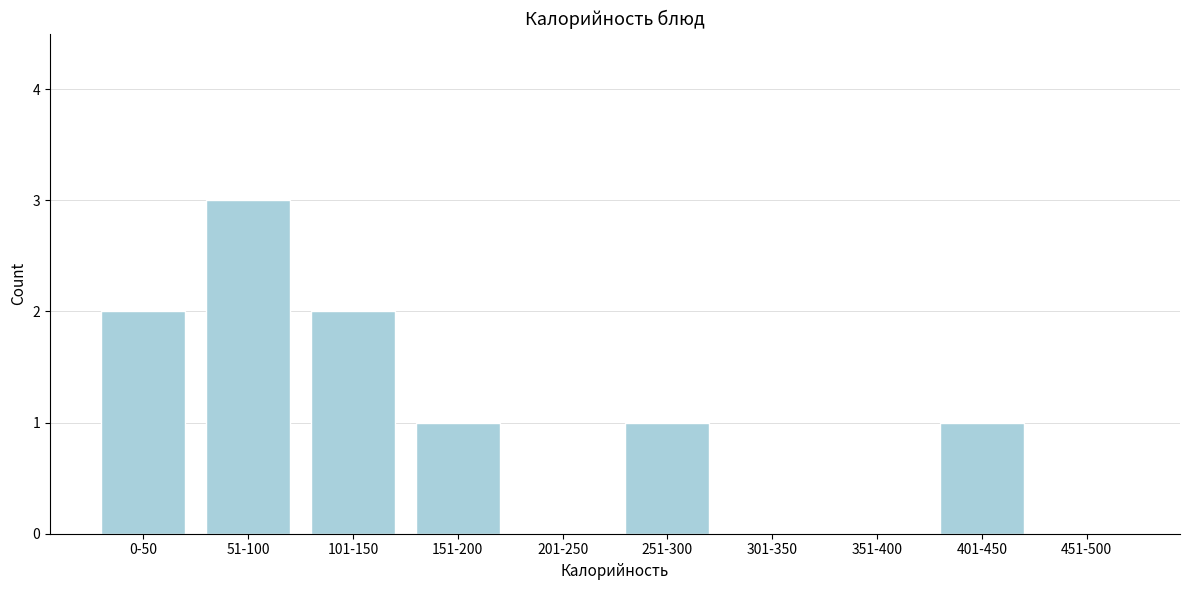

Reading left to right, what are all the values shown in this chart?

0-50=2	51-100=3	101-150=2	151-200=1	201-250=0	251-300=1	301-350=0	351-400=0	401-450=1	451-500=0